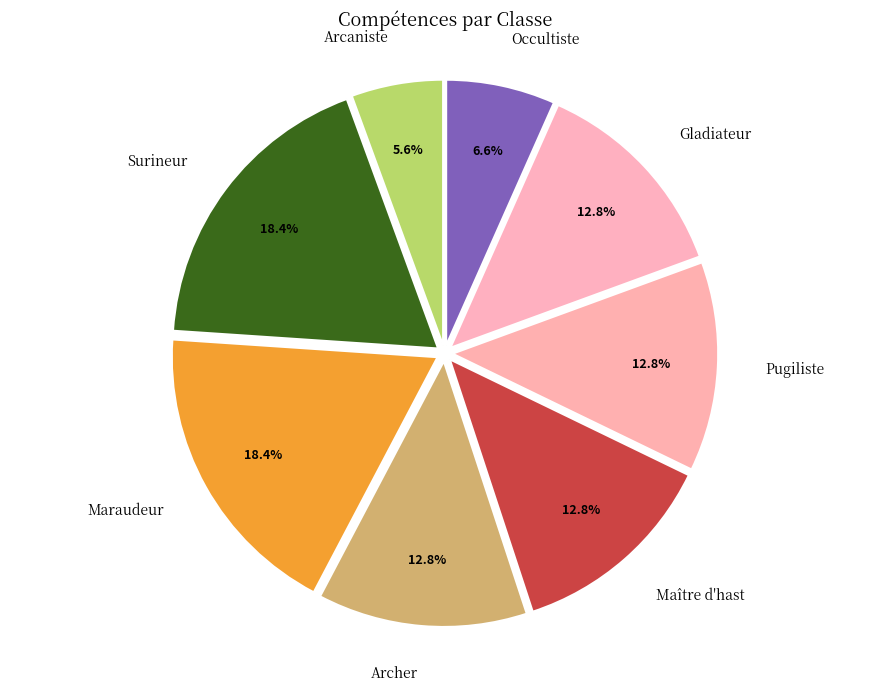

How many slices are in this pie chart?

8